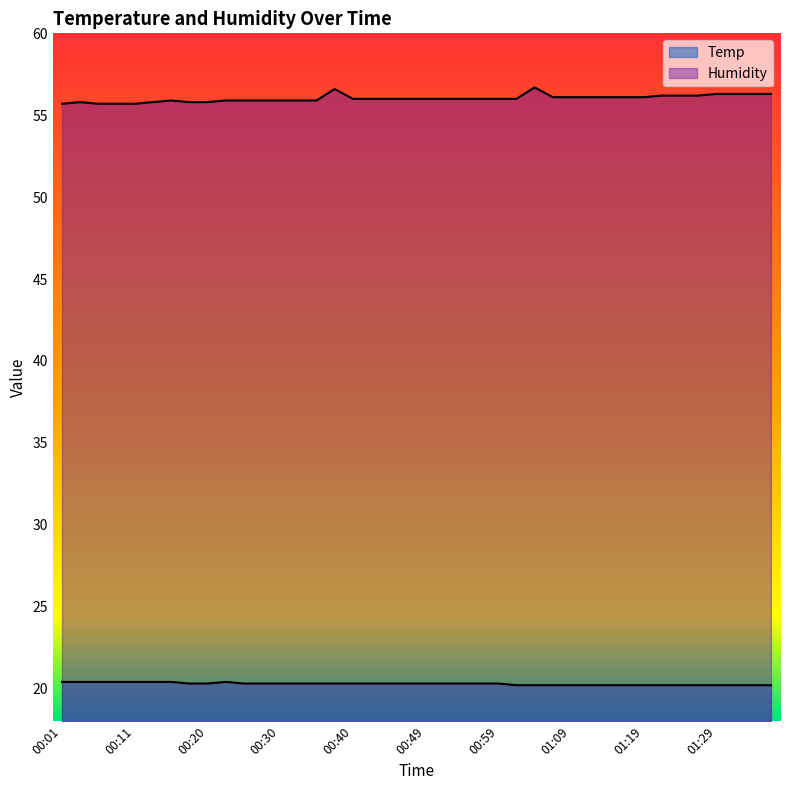

How many Humidity values are between 55 and 56?

25